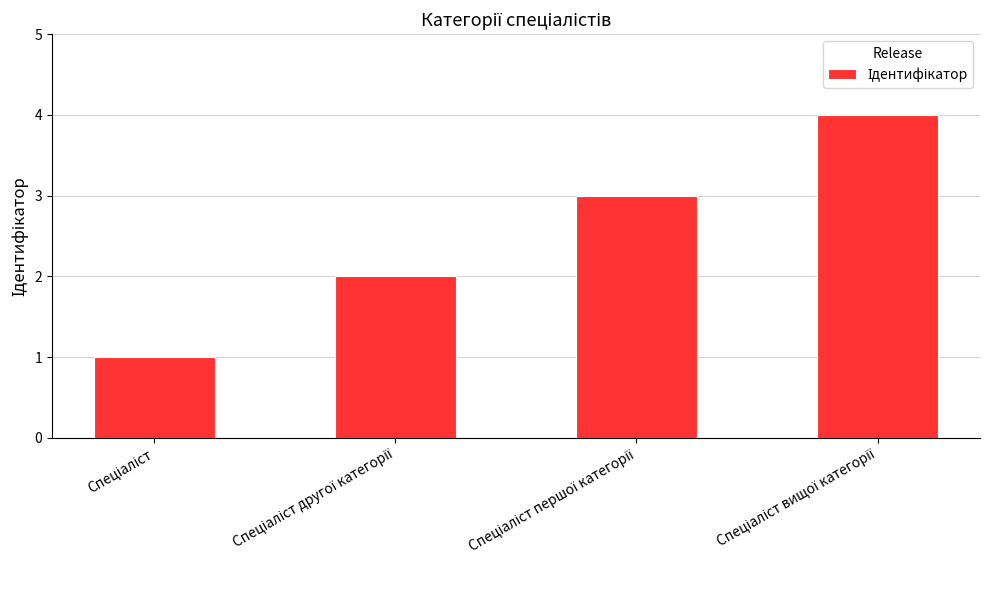

What is the maximum value shown in the chart?

4